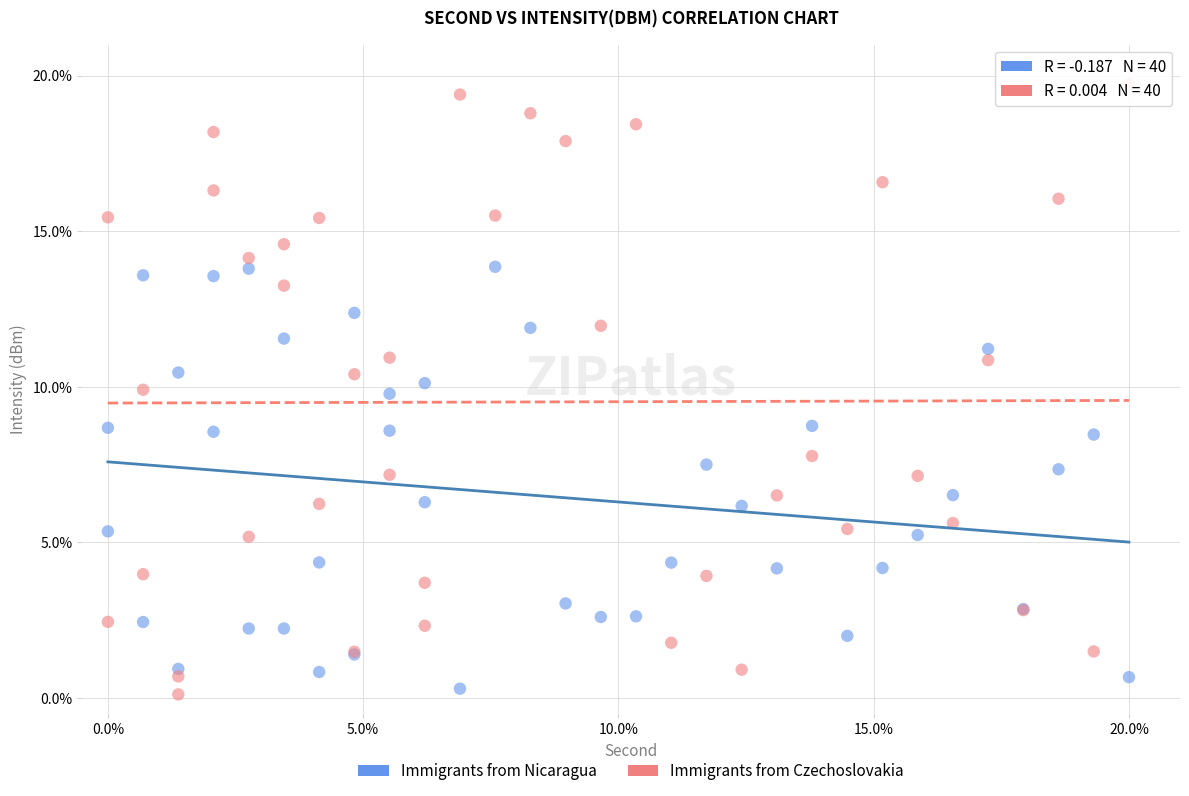

Which series has the widest spread of Y values?

Immigrants from Czechoslovakia